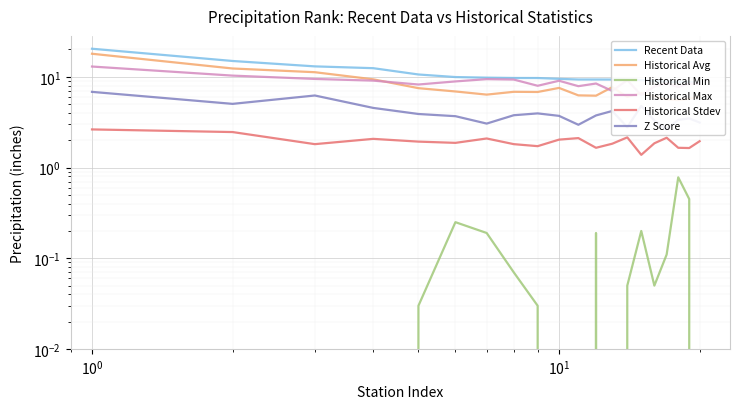

What is the average value of the Historical Stdev series?

1.9